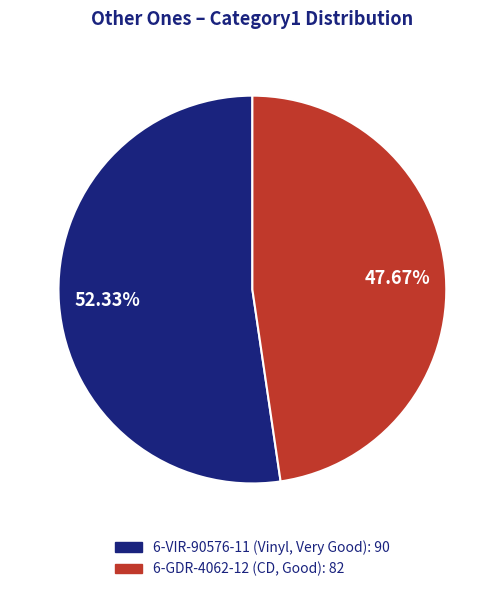

Is it true that 6-VIR-90576-11 (Vinyl, Very Good) is 52% of the pie?

True